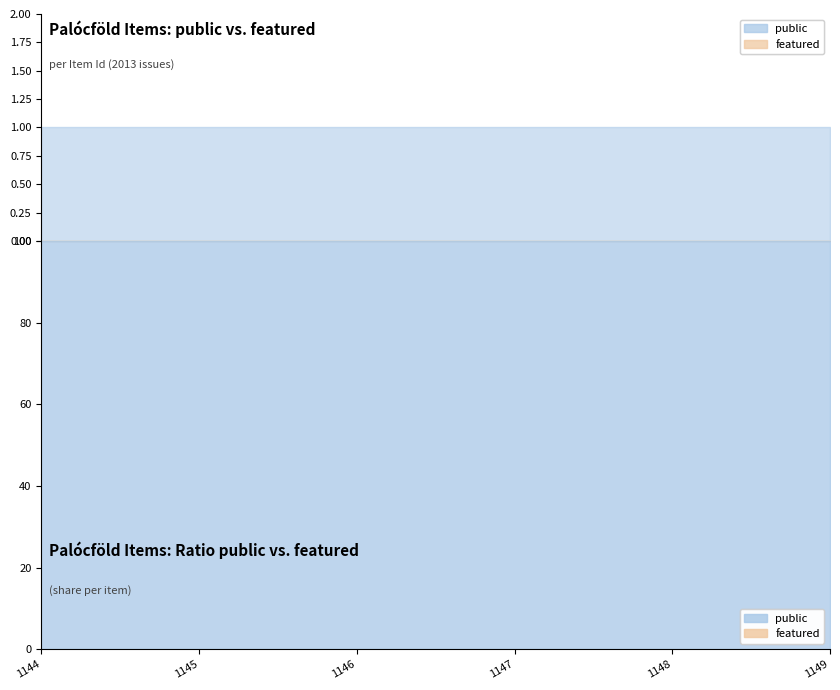

What is the value of the public point at the 2nd from the left?

1